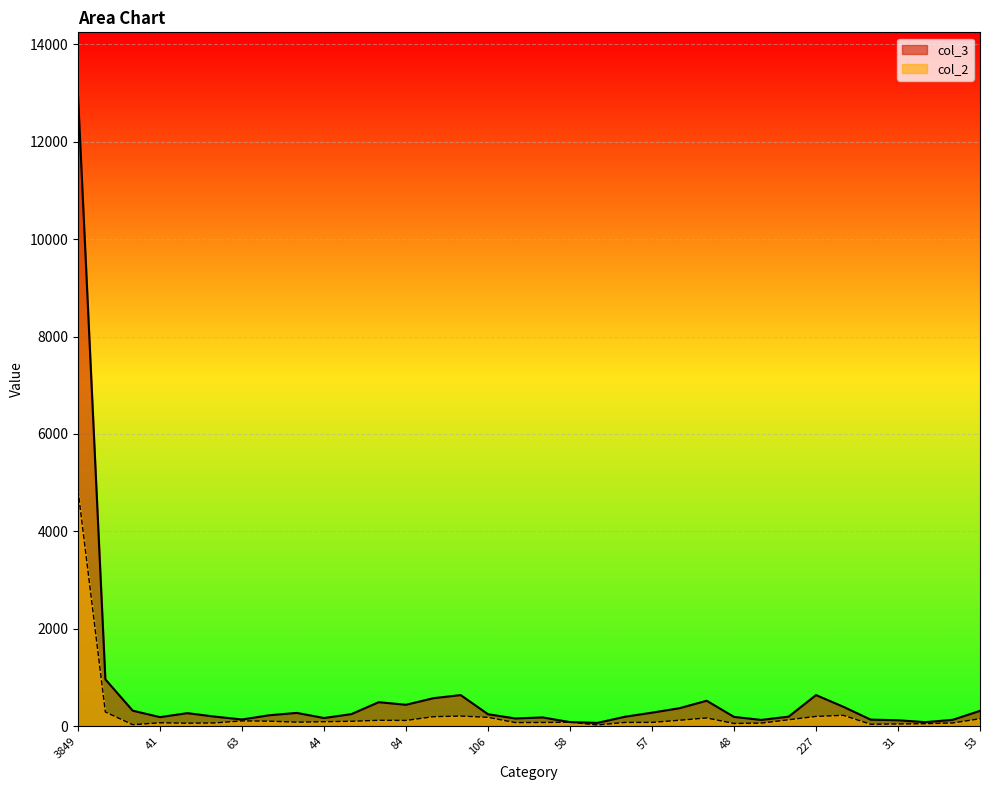

Between 79 and 153, which series saw the biggest shift?

col_3